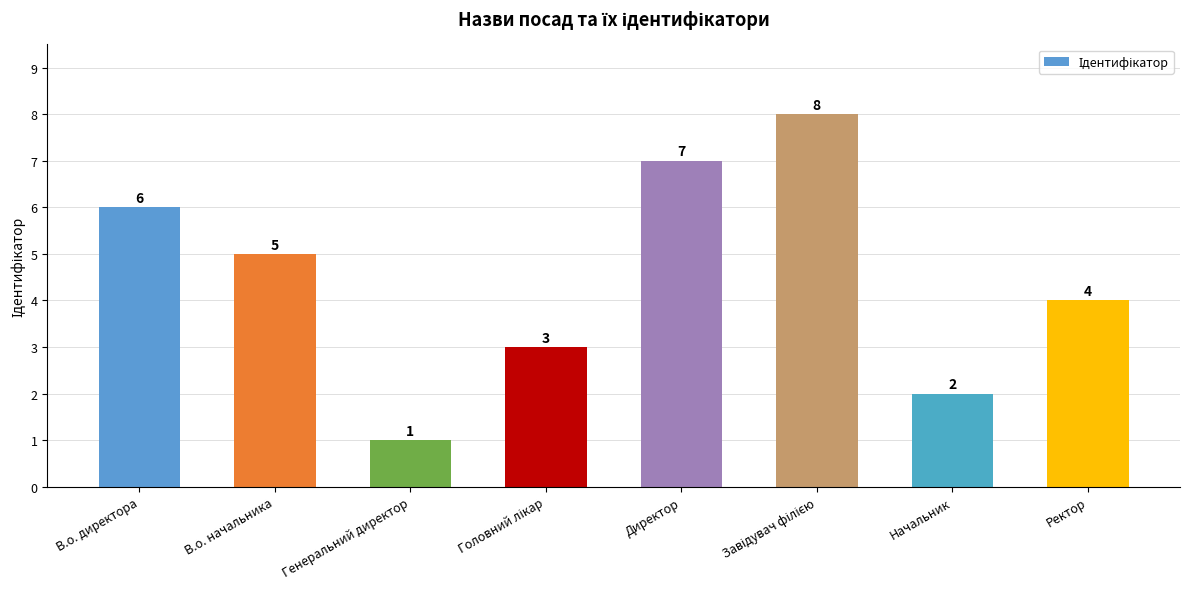

Count the values in the range 3 to 7.

5